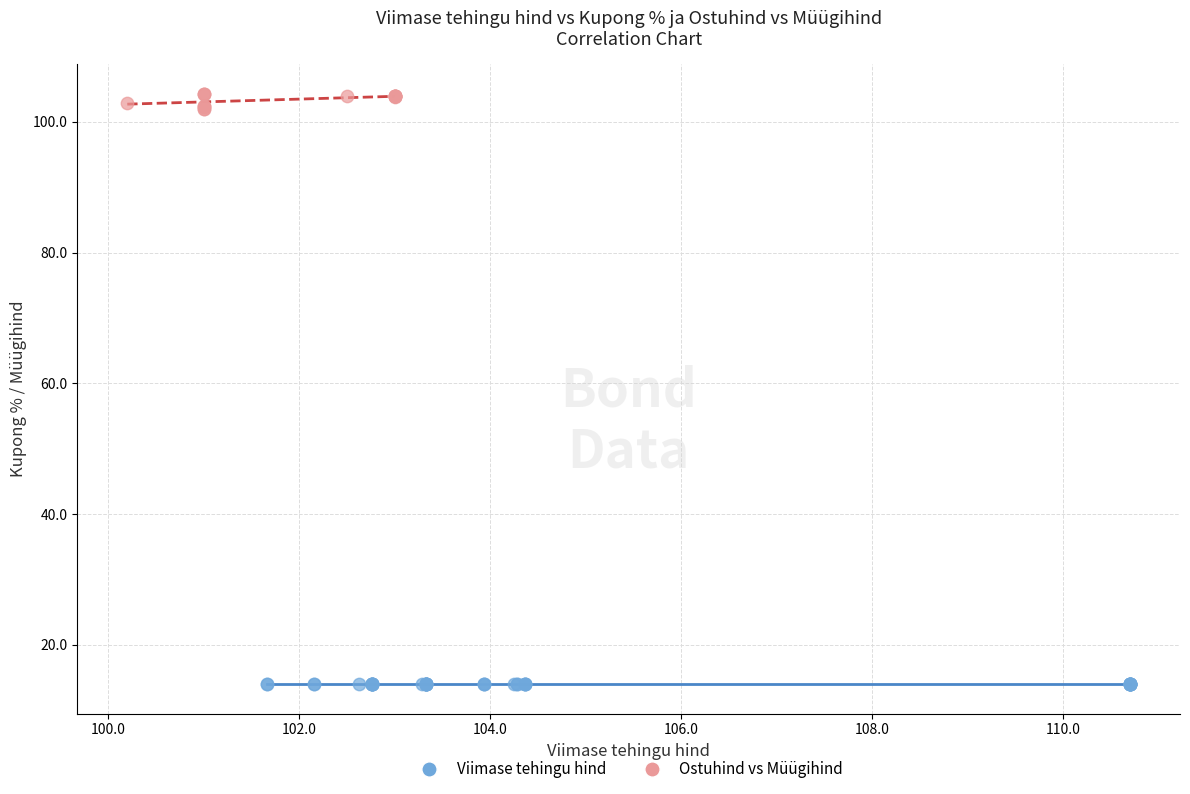

Which series contains the lowest Y value?

Viimase tehingu hind